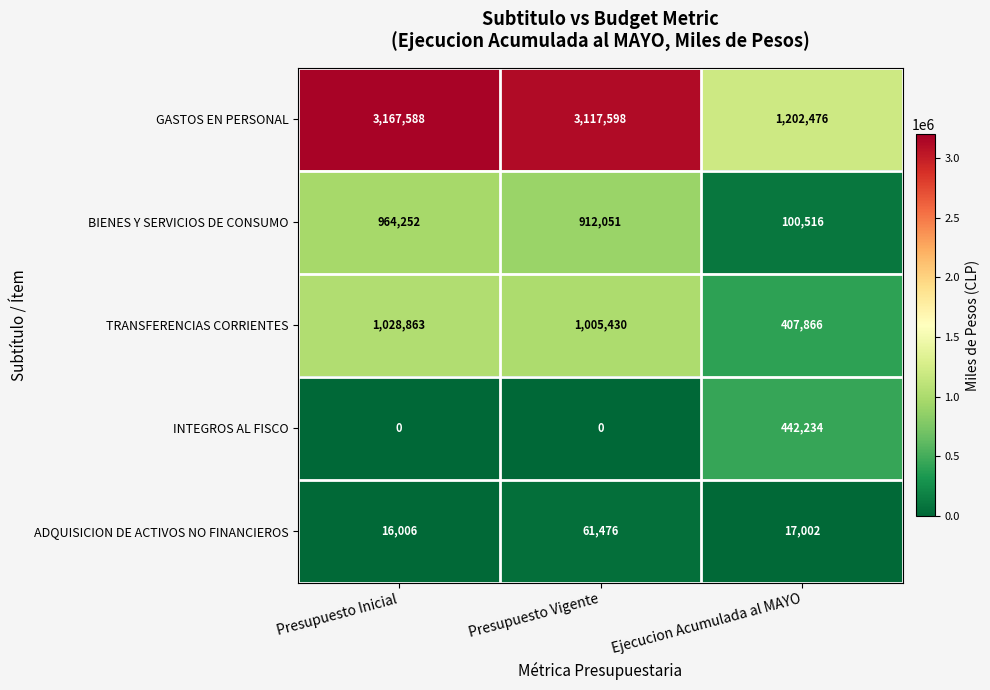

Rank the series by their maximum value, from highest to lowest.

GASTOS EN PERSONAL, TRANSFERENCIAS CORRIENTES, BIENES Y SERVICIOS DE CONSUMO, INTEGROS AL FISCO, ADQUISICION DE ACTIVOS NO FINANCIEROS